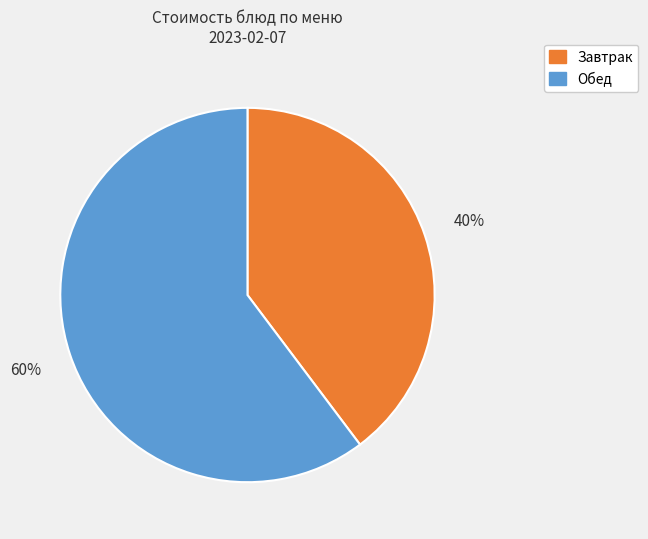

The Завтрак slice represents 29% of the pie. True or false?

False